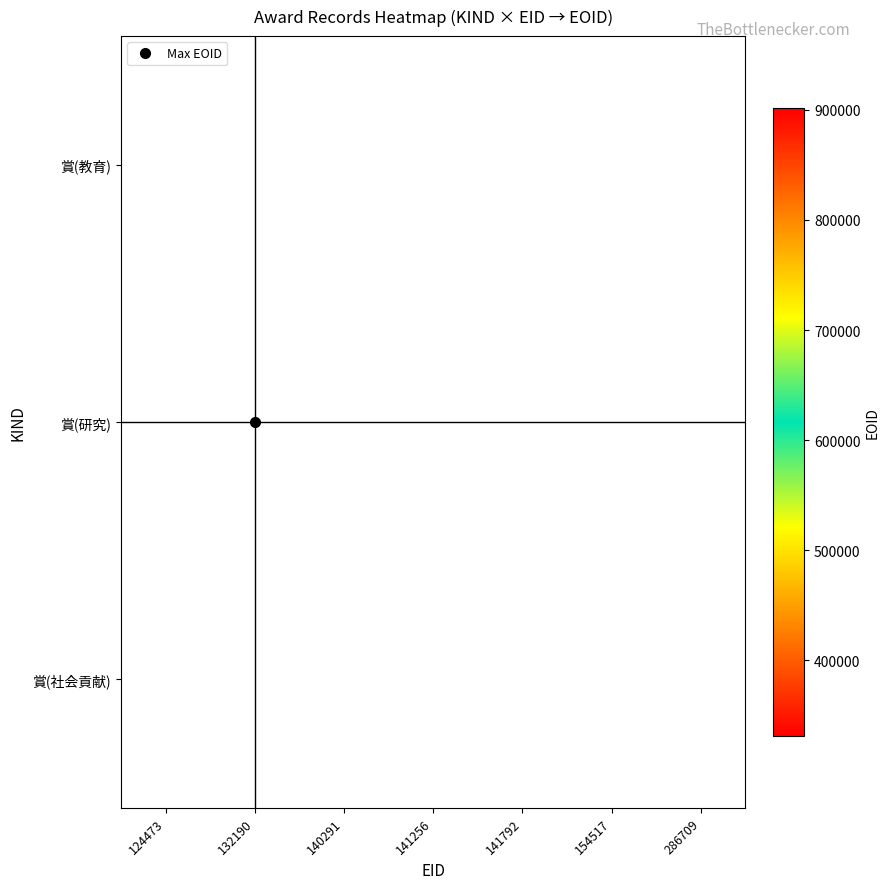

How many series are shown in this chart?

3